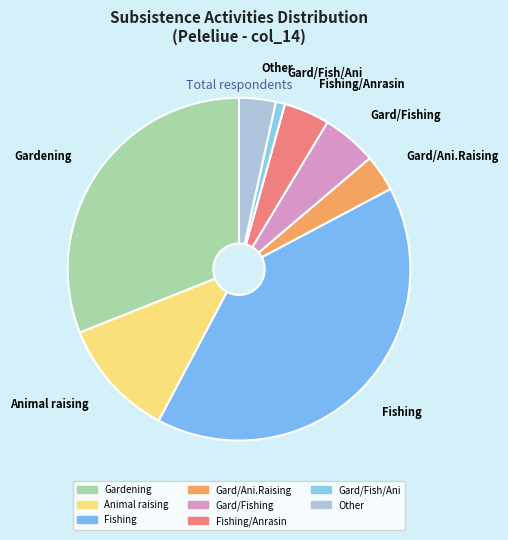

Does Fishing/Anrasin account for over 50% of the chart?

No